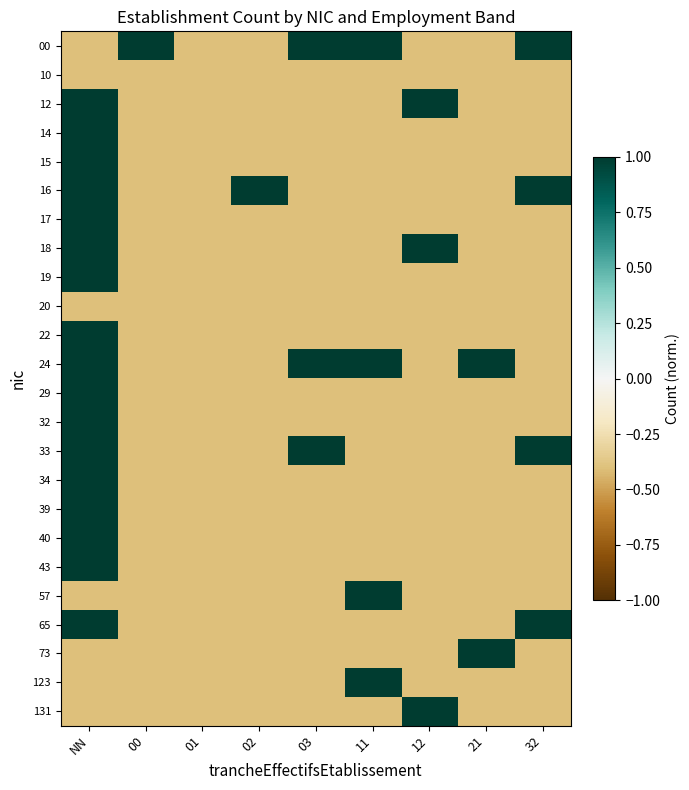

Reading left to right, what are all the values shown in this chart?

00: NN=-0.4	00=1.0	01=-0.4	02=-0.4	03=1.0	11=1.0	12=-0.4	21=-0.4	32=1.0
10: NN=-0.4	00=-0.4	01=-0.4	02=-0.4	03=-0.4	11=-0.4	12=-0.4	21=-0.4	32=-0.4
12: NN=1.0	00=-0.4	01=-0.4	02=-0.4	03=-0.4	11=-0.4	12=1.0	21=-0.4	32=-0.4
14: NN=1.0	00=-0.4	01=-0.4	02=-0.4	03=-0.4	11=-0.4	12=-0.4	21=-0.4	32=-0.4
15: NN=1.0	00=-0.4	01=-0.4	02=-0.4	03=-0.4	11=-0.4	12=-0.4	21=-0.4	32=-0.4
16: NN=1.0	00=-0.4	01=-0.4	02=1.0	03=-0.4	11=-0.4	12=-0.4	21=-0.4	32=1.0
17: NN=1.0	00=-0.4	01=-0.4	02=-0.4	03=-0.4	11=-0.4	12=-0.4	21=-0.4	32=-0.4
18: NN=1.0	00=-0.4	01=-0.4	02=-0.4	03=-0.4	11=-0.4	12=1.0	21=-0.4	32=-0.4
19: NN=1.0	00=-0.4	01=-0.4	02=-0.4	03=-0.4	11=-0.4	12=-0.4	21=-0.4	32=-0.4
20: NN=-0.4	00=-0.4	01=-0.4	02=-0.4	03=-0.4	11=-0.4	12=-0.4	21=-0.4	32=-0.4
22: NN=1.0	00=-0.4	01=-0.4	02=-0.4	03=-0.4	11=-0.4	12=-0.4	21=-0.4	32=-0.4
24: NN=1.0	00=-0.4	01=-0.4	02=-0.4	03=1.0	11=1.0	12=-0.4	21=1.0	32=-0.4
29: NN=1.0	00=-0.4	01=-0.4	02=-0.4	03=-0.4	11=-0.4	12=-0.4	21=-0.4	32=-0.4
32: NN=1.0	00=-0.4	01=-0.4	02=-0.4	03=-0.4	11=-0.4	12=-0.4	21=-0.4	32=-0.4
33: NN=1.0	00=-0.4	01=-0.4	02=-0.4	03=1.0	11=-0.4	12=-0.4	21=-0.4	32=1.0
34: NN=1.0	00=-0.4	01=-0.4	02=-0.4	03=-0.4	11=-0.4	12=-0.4	21=-0.4	32=-0.4
39: NN=1.0	00=-0.4	01=-0.4	02=-0.4	03=-0.4	11=-0.4	12=-0.4	21=-0.4	32=-0.4
40: NN=1.0	00=-0.4	01=-0.4	02=-0.4	03=-0.4	11=-0.4	12=-0.4	21=-0.4	32=-0.4
43: NN=1.0	00=-0.4	01=-0.4	02=-0.4	03=-0.4	11=-0.4	12=-0.4	21=-0.4	32=-0.4
57: NN=-0.4	00=-0.4	01=-0.4	02=-0.4	03=-0.4	11=1.0	12=-0.4	21=-0.4	32=-0.4
65: NN=1.0	00=-0.4	01=-0.4	02=-0.4	03=-0.4	11=-0.4	12=-0.4	21=-0.4	32=1.0
73: NN=-0.4	00=-0.4	01=-0.4	02=-0.4	03=-0.4	11=-0.4	12=-0.4	21=1.0	32=-0.4
123: NN=-0.4	00=-0.4	01=-0.4	02=-0.4	03=-0.4	11=1.0	12=-0.4	21=-0.4	32=-0.4
131: NN=-0.4	00=-0.4	01=-0.4	02=-0.4	03=-0.4	11=-0.4	12=1.0	21=-0.4	32=-0.4